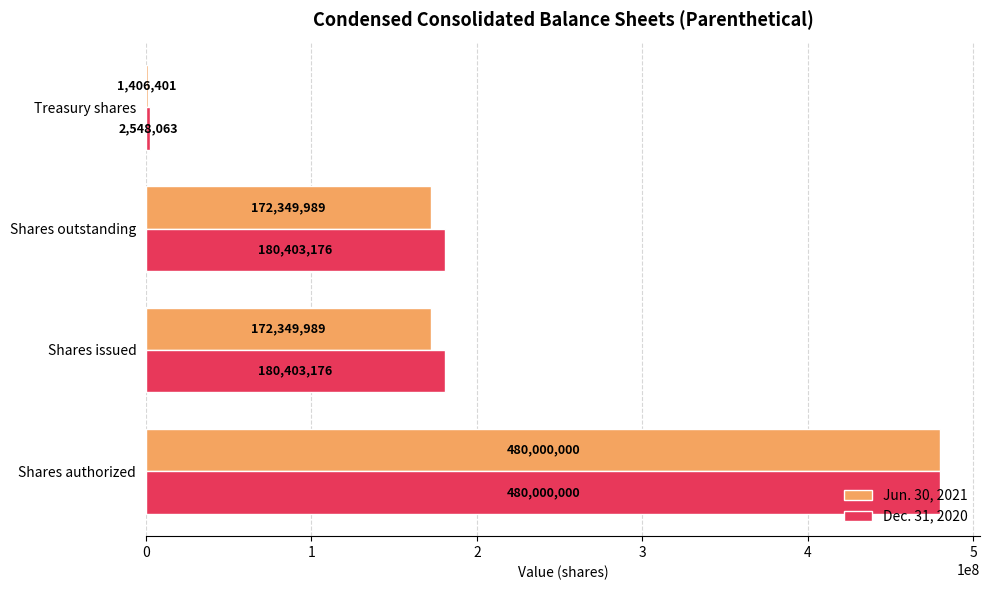

What is the maximum value for Jun. 30, 2021?

480000000